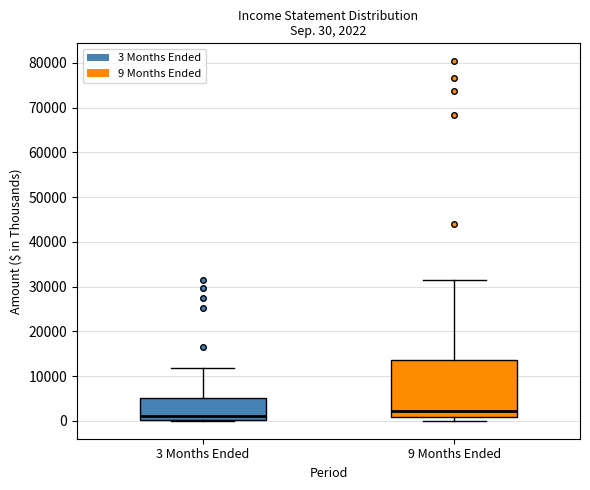

Comparing the boxes themselves (not the whiskers), which one is the tallest?

9 Months Ended